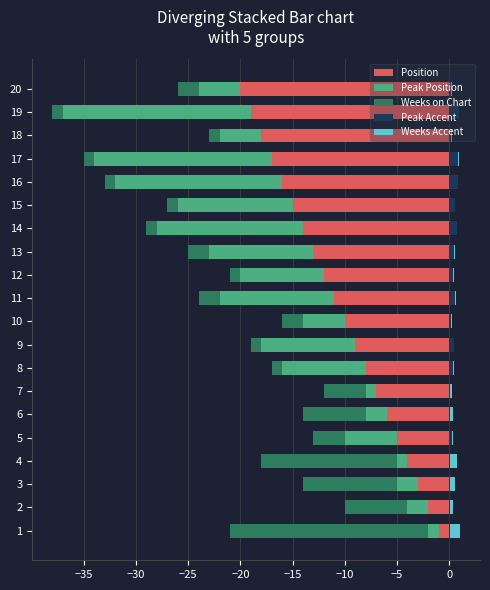

What is the maximum value shown in the chart?

0.9